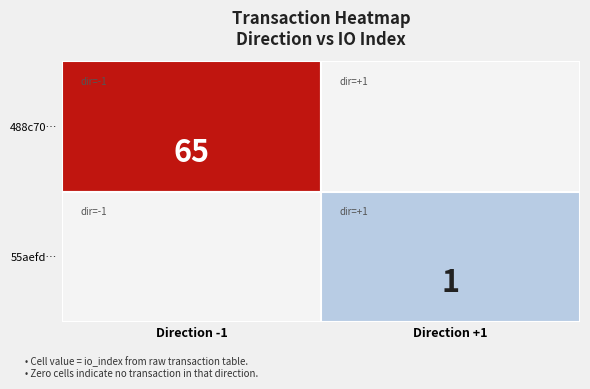

List the series in order of their overall mean, lowest first.

55aeffd30ec91a626a8def86b53c9e70fea1b7d, 488c70269d718694da523e6947e75dfefcf8368